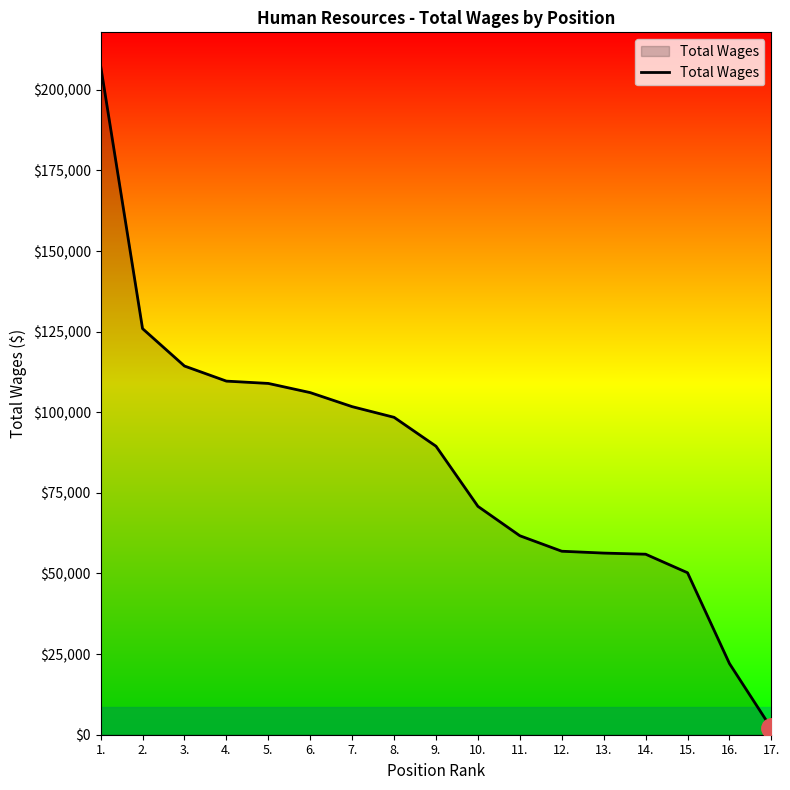

What is the change in value from 5. to 12.?

-52037